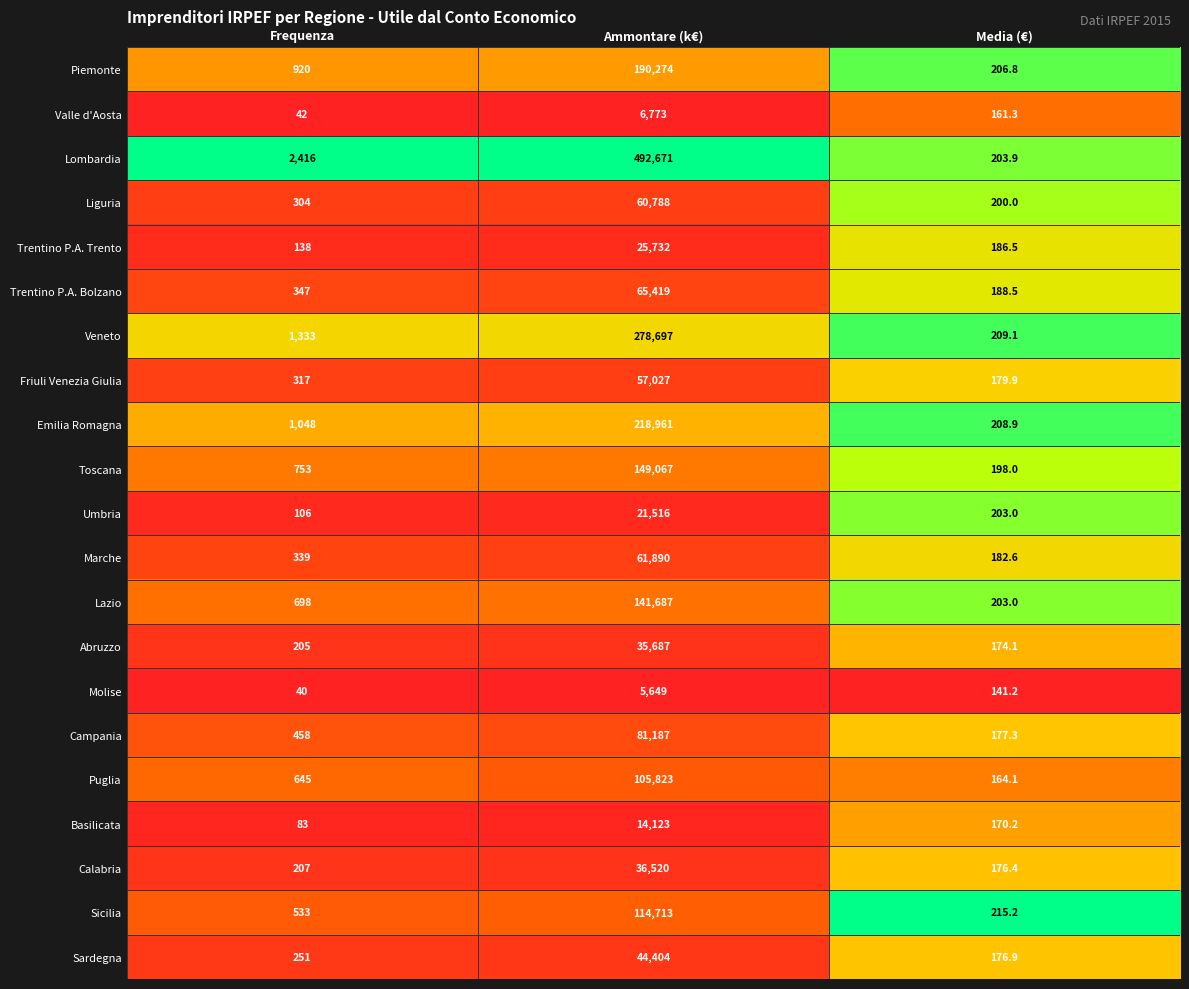

What is the difference between the Umbria values at Media (€) and Frequenza?

97.0